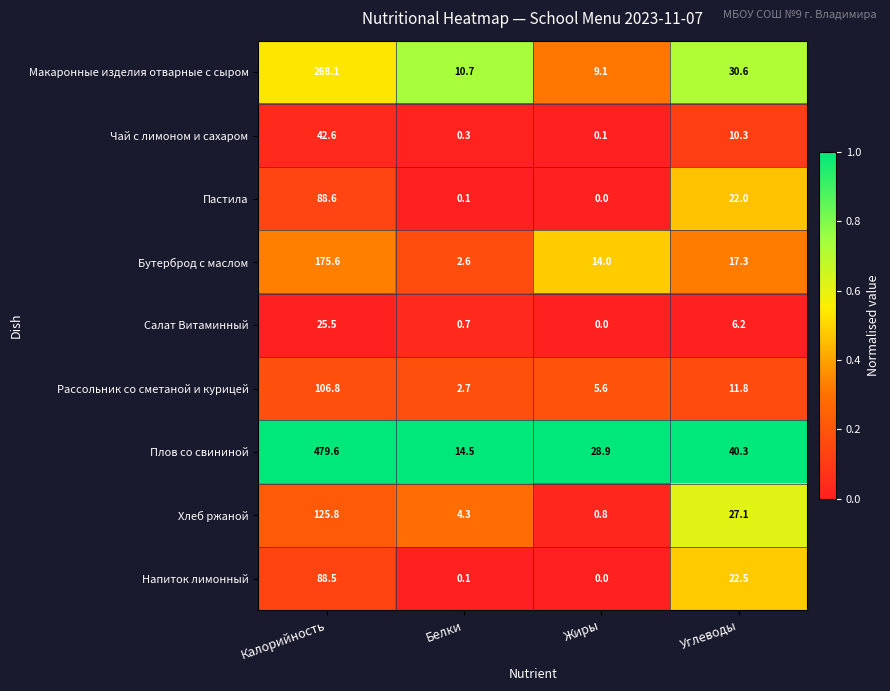

What is the difference between the maximum and minimum values in the Пастила series?

88.6